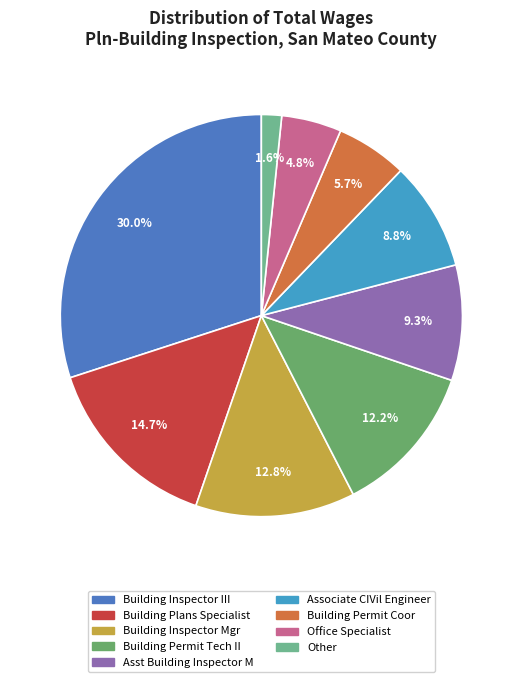

Does any single category account for the majority?

No